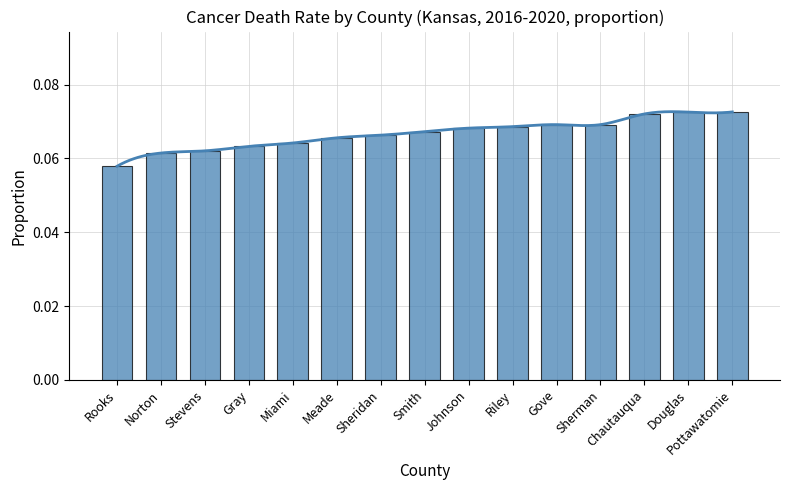

Is it true that the value at Gray is 0.1?

True